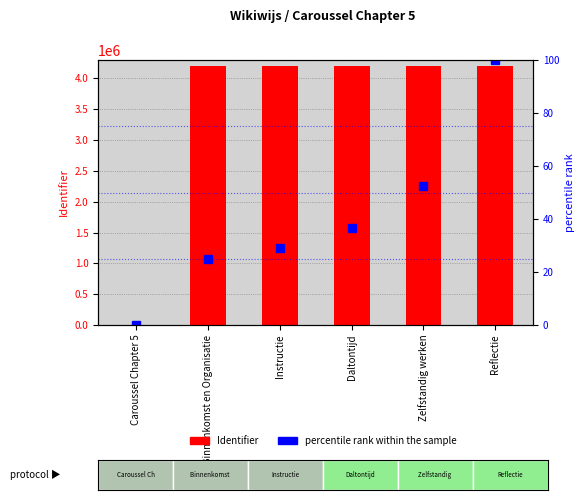

At which label does Identifier reach its minimum?

Caroussel Chapter 5